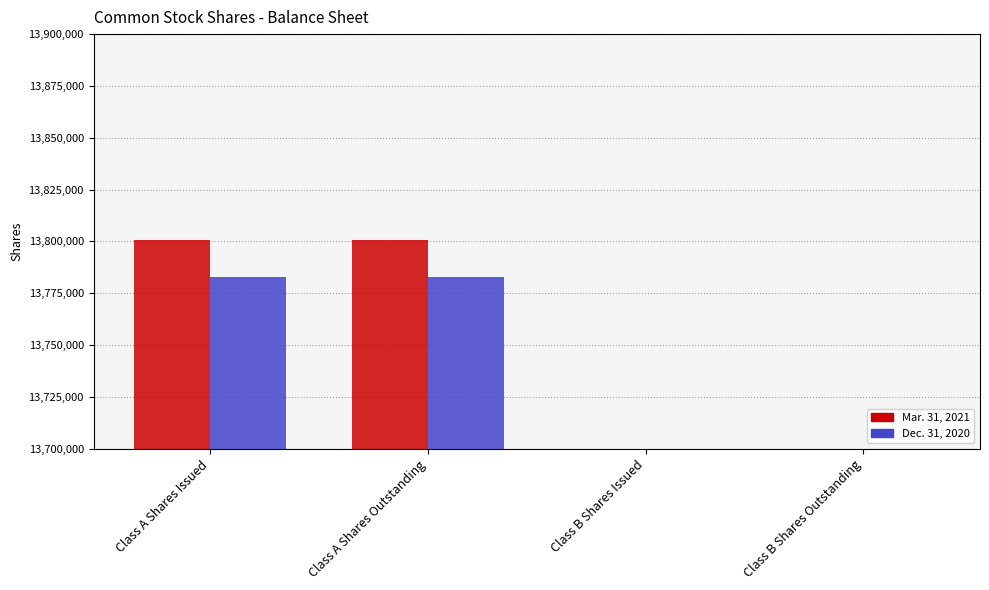

What is the difference between the second highest and minimum values in the Mar. 31, 2021 series?

8400846